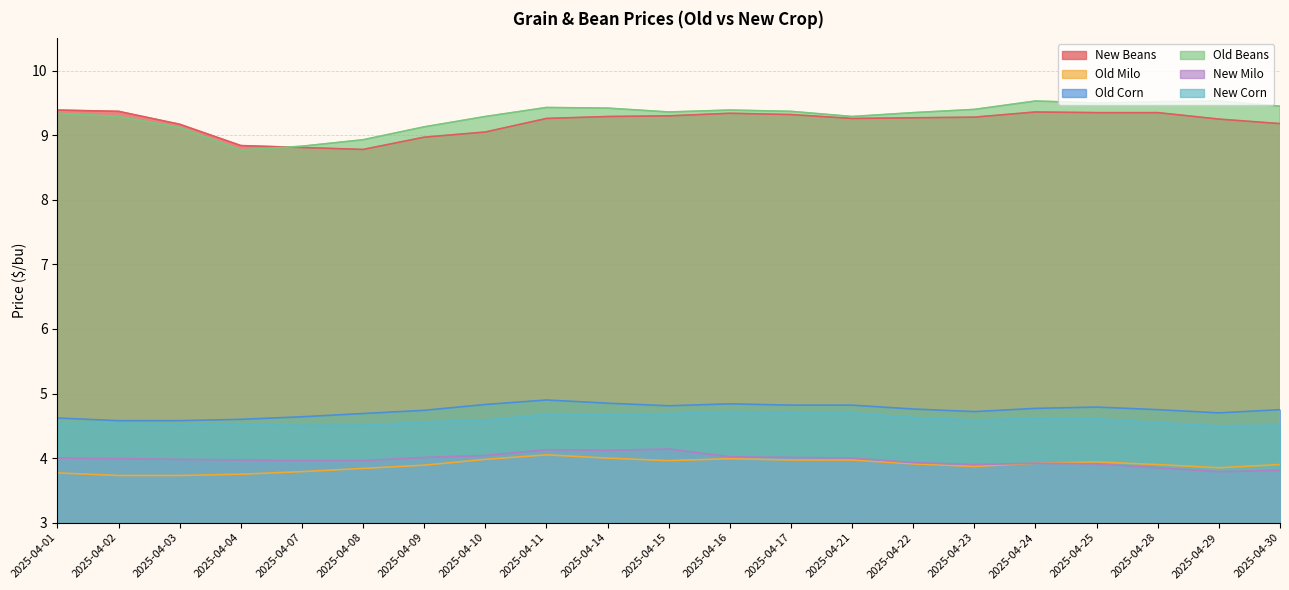

How many interior local peaks does the Old Milo series have?

3